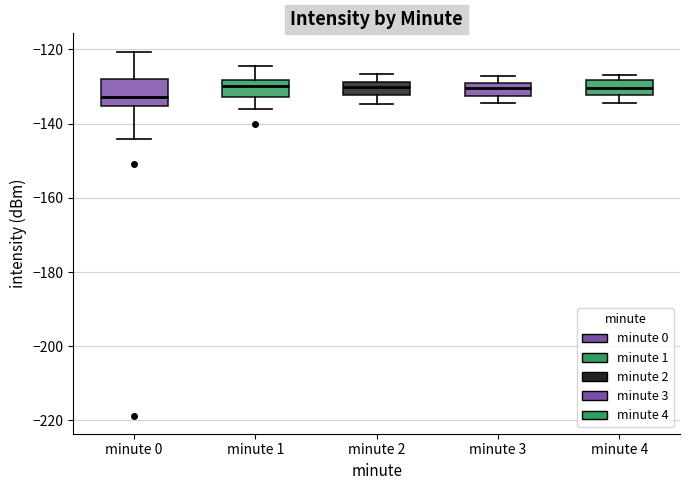

Reading left to right, read every box against the y-axis: the position of its median line, the range the box covers, and the ends of its whiskers. The values are not printed on the chart, so give them approximately, as read against the axis.

minute 0: median -132, box -136 to -128, whiskers -144 to -120
minute 1: median -130, box -132 to -128, whiskers -136 to -124
minute 2: median -130, box -132 to -128, whiskers -134 to -126
minute 3: median -130, box -132 to -128, whiskers -134 to -128 (above the box's upper edge)
minute 4: median -130, box -132 to -128, whiskers -134 to -126